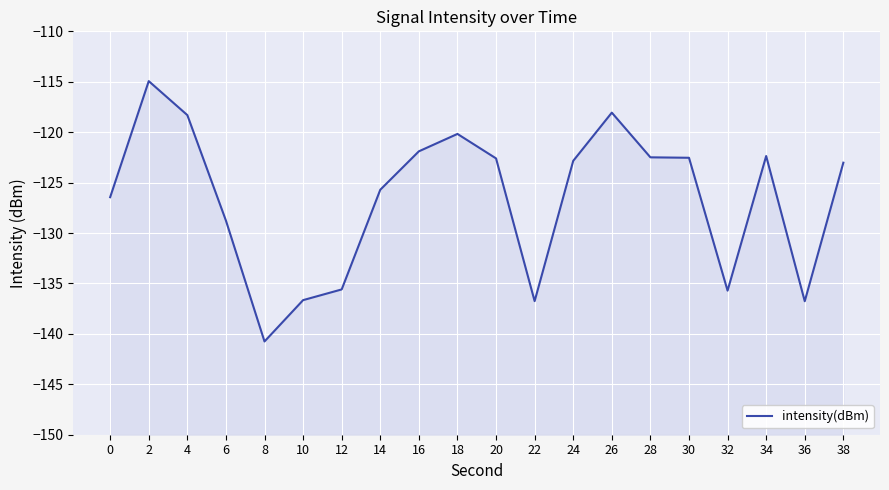

List the labels in order of value, smallest first.

8, 36, 22, 10, 32, 12, 6, 0, 14, 38, 24, 20, 30, 28, 34, 16, 18, 4, 26, 2